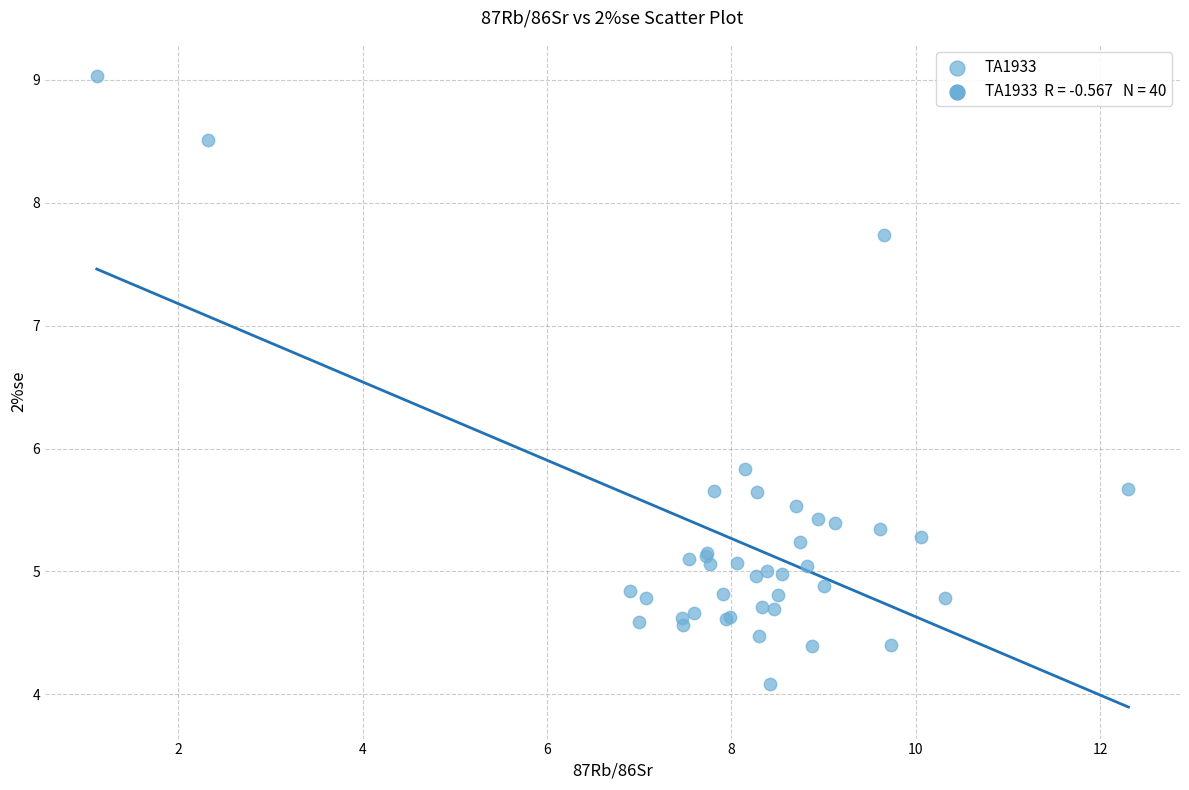

What Y value in the scatter plot is closest to 6?

5.8